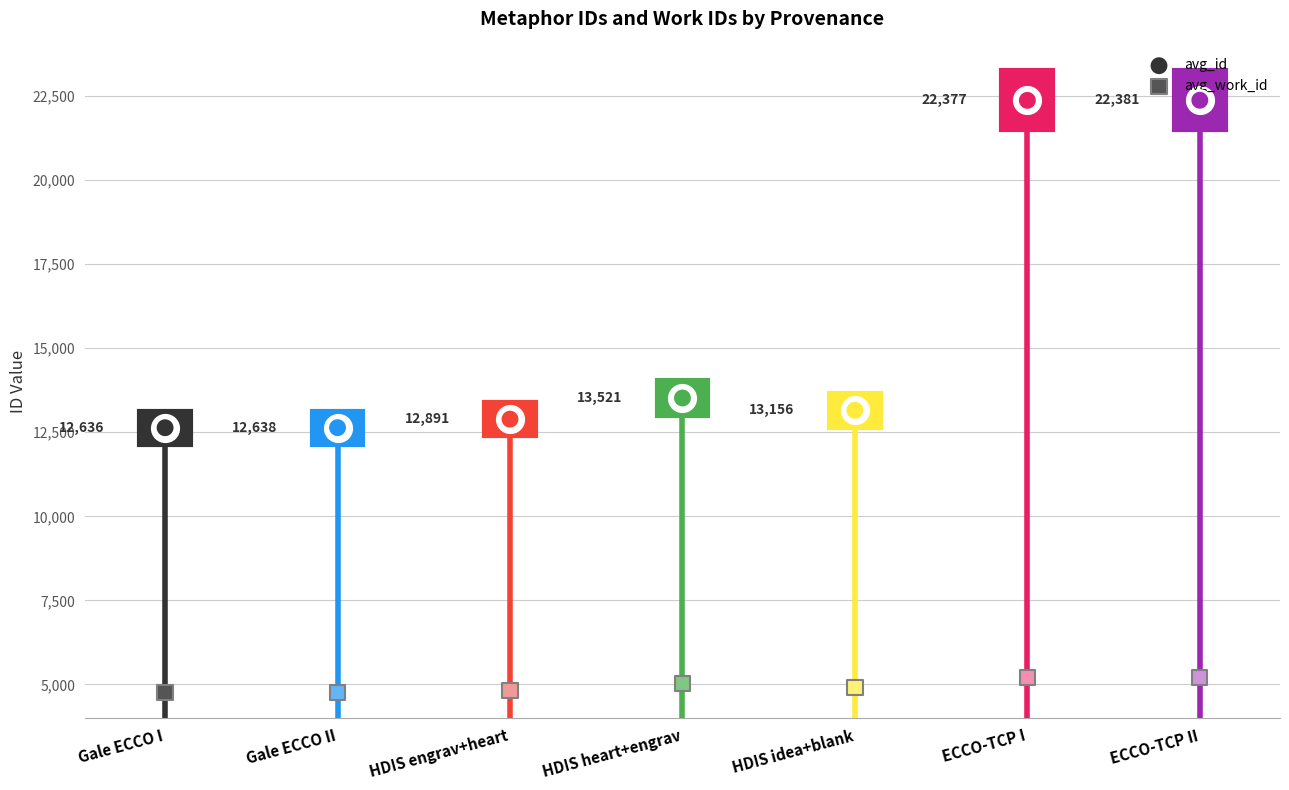

At how many categories does at least one series exceed 14315?

2